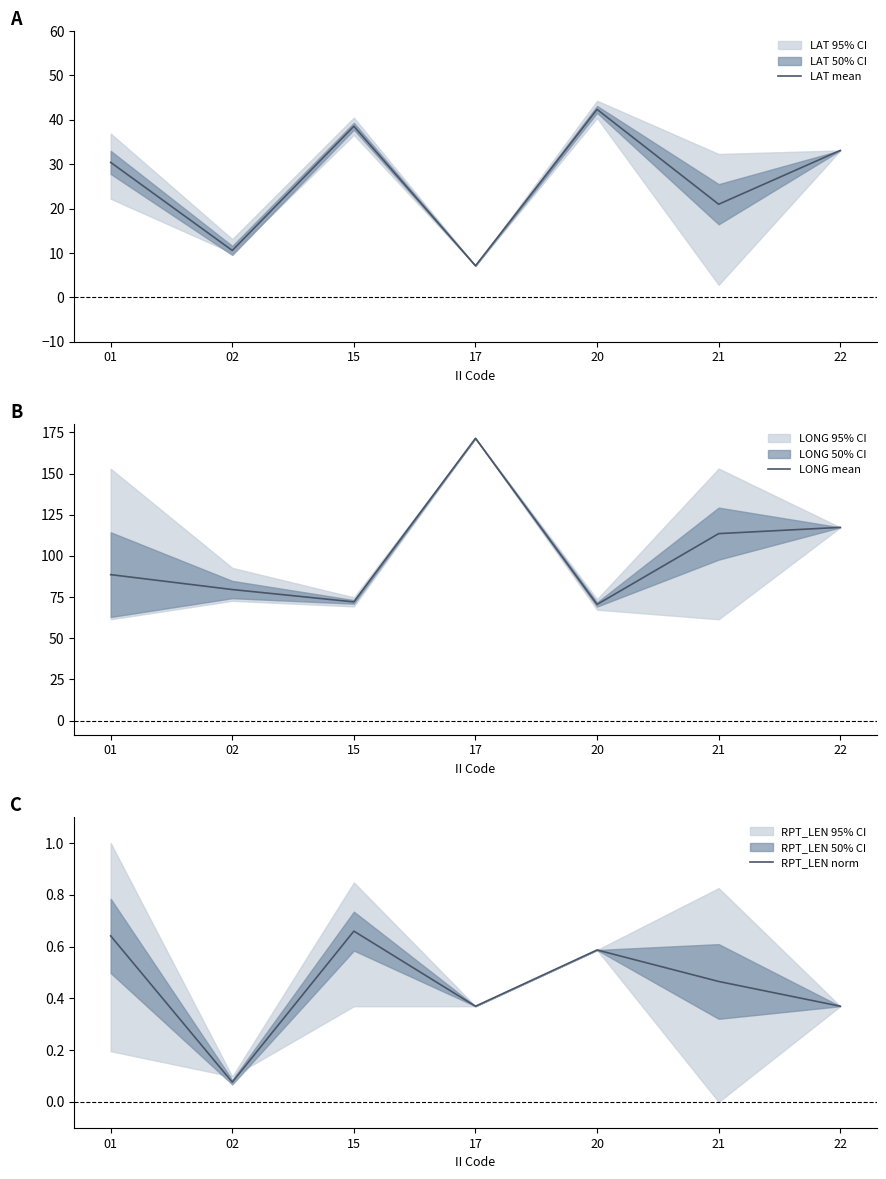

List the labels in order of LAT mean value, largest first.

20, 15, 22, 01, 21, 02, 17